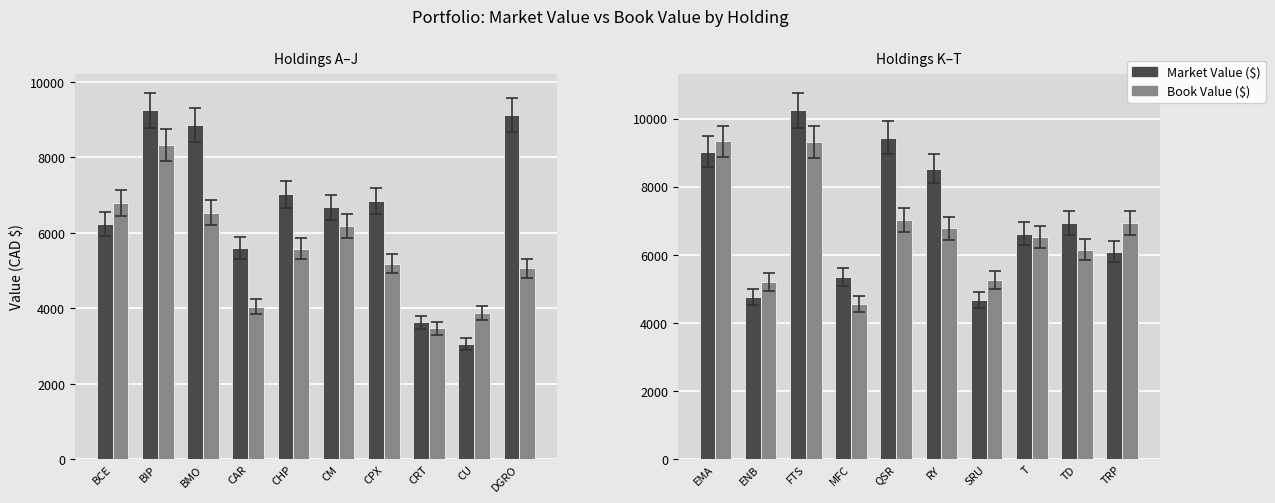

The value of Market Value ($) at EMA is 2639.3. True or false?

False